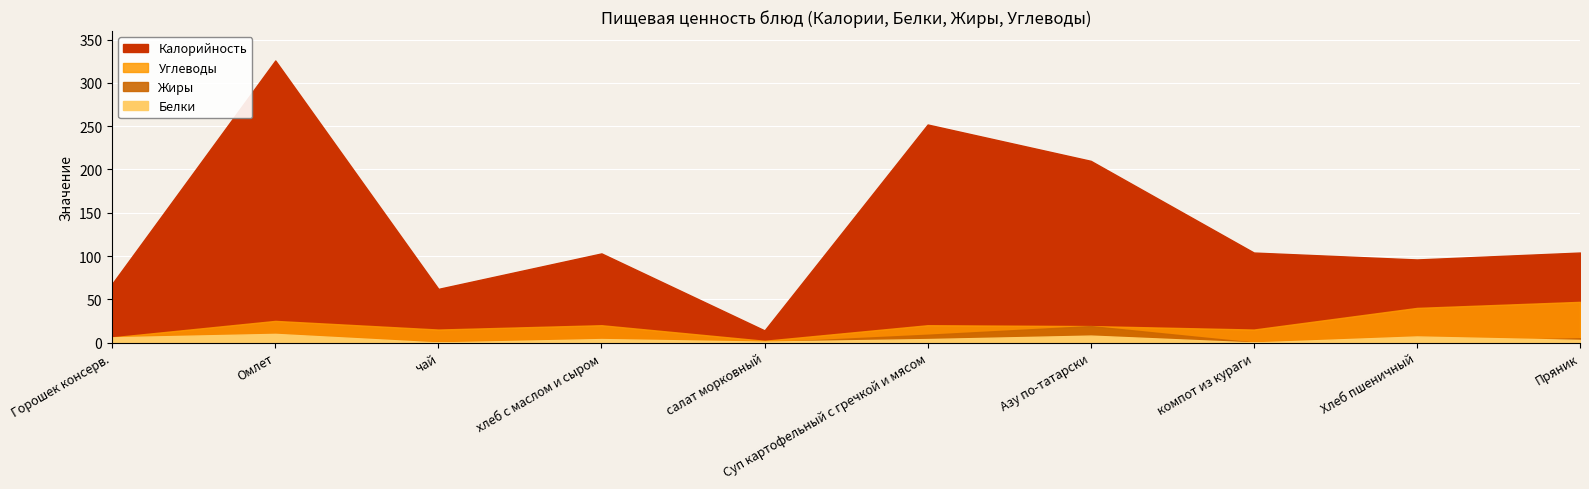

True or false: Белки has a value of 1 at салат морковный.

False